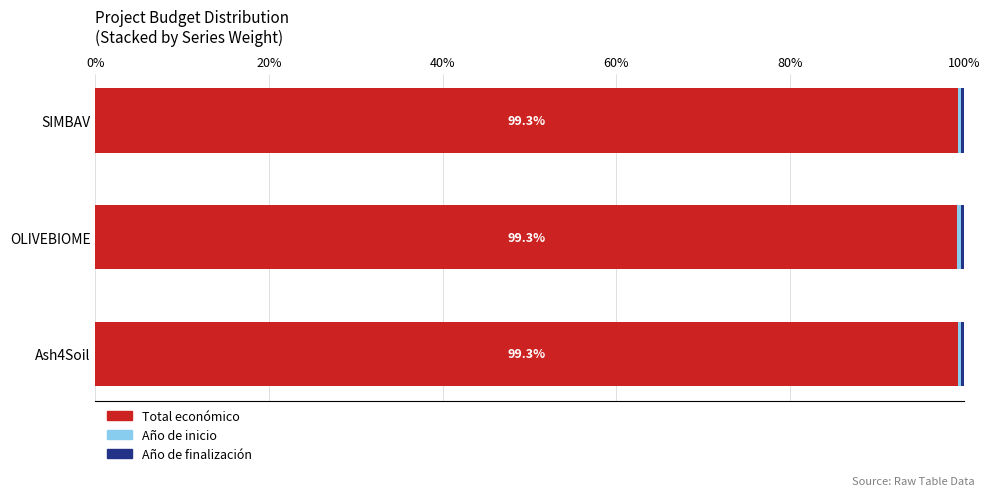

True or false: Total económico has a value of 99.3 at OLIVEBIOME.

True